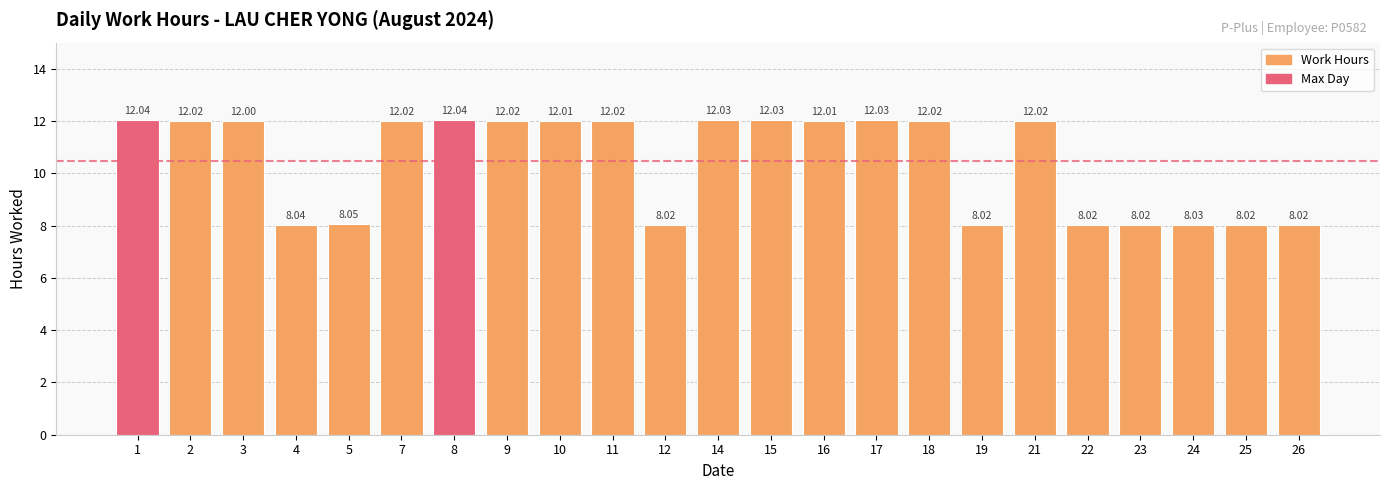

Which has a higher value, 17 or 16?

17